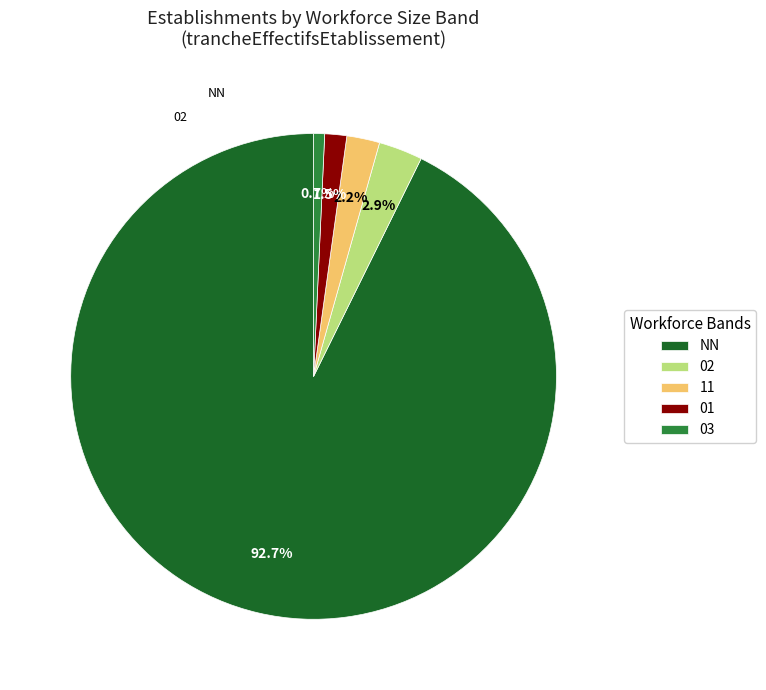

What is the ratio of the value at 02 to the value at 03?

4.0